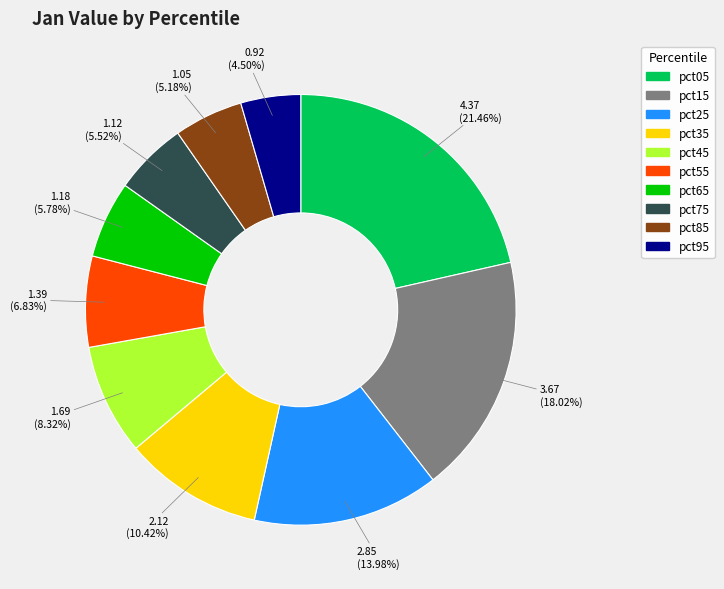

Does pct25 account for over 50% of the chart?

No